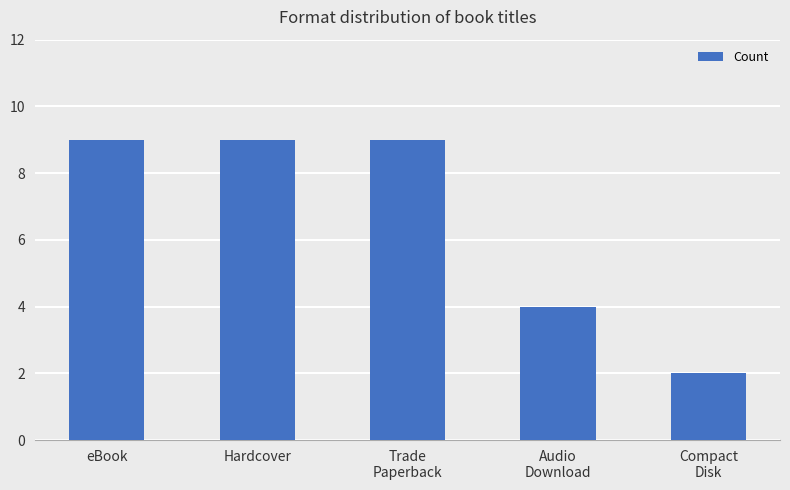

Reading left to right, what are all the values shown in this chart?

eBook=9	Hardcover=9	Trade
Paperback=9	Audio
Download=4	Compact
Disk=2